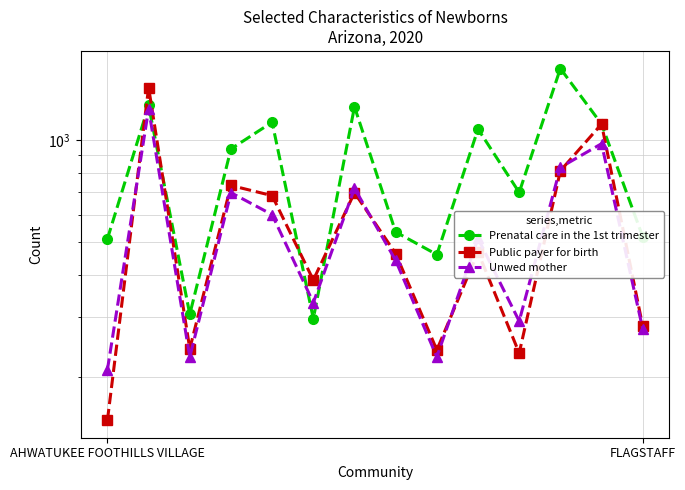

What are all the series names shown in the legend?

Prenatal care in the 1st trimester, Public payer for birth, Unwed mother